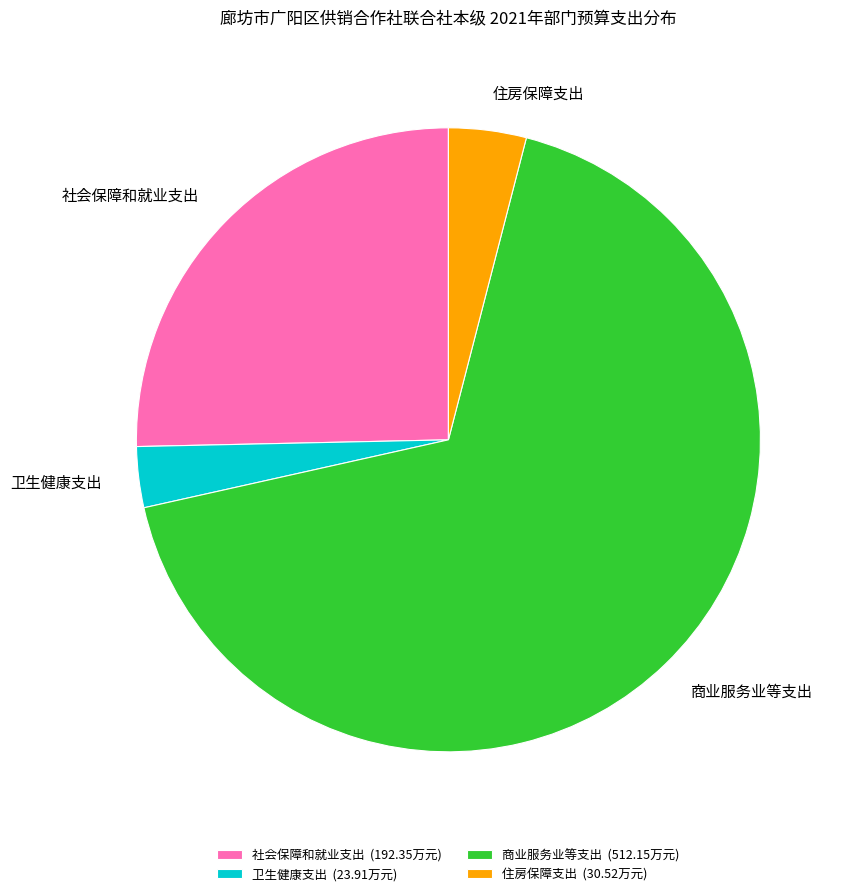

Which has a higher value, 商业服务业等支出 or 社会保障和就业支出?

商业服务业等支出